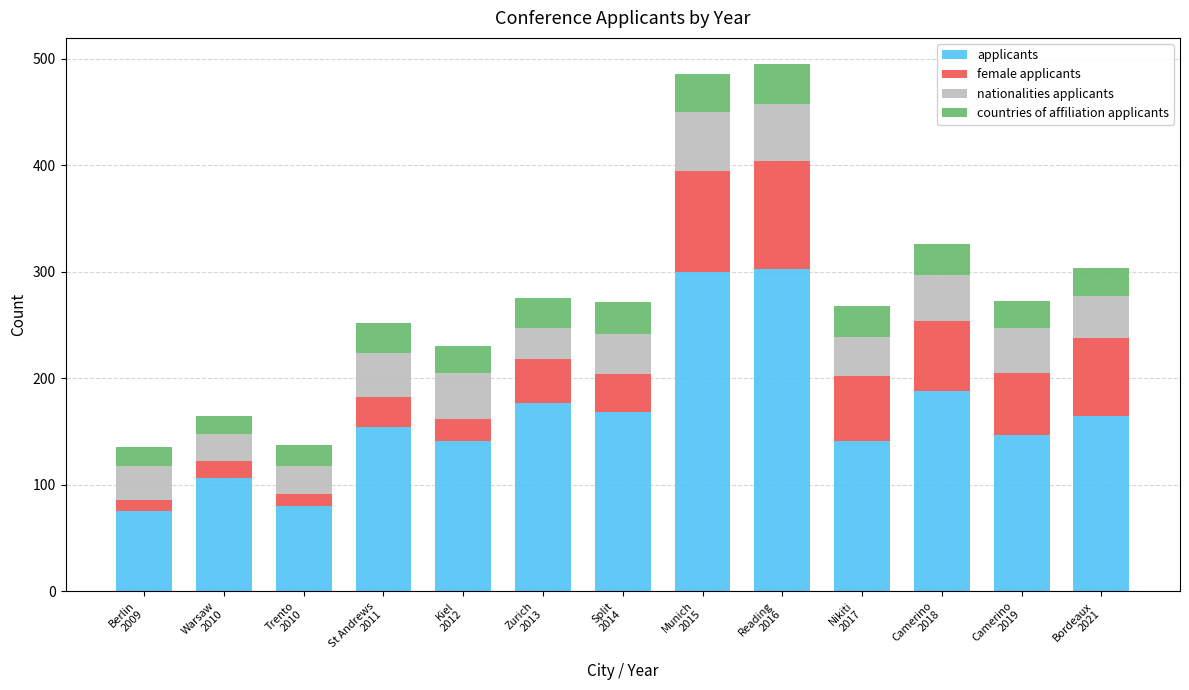

What is the difference between the maximum and minimum values in the applicants series?

228